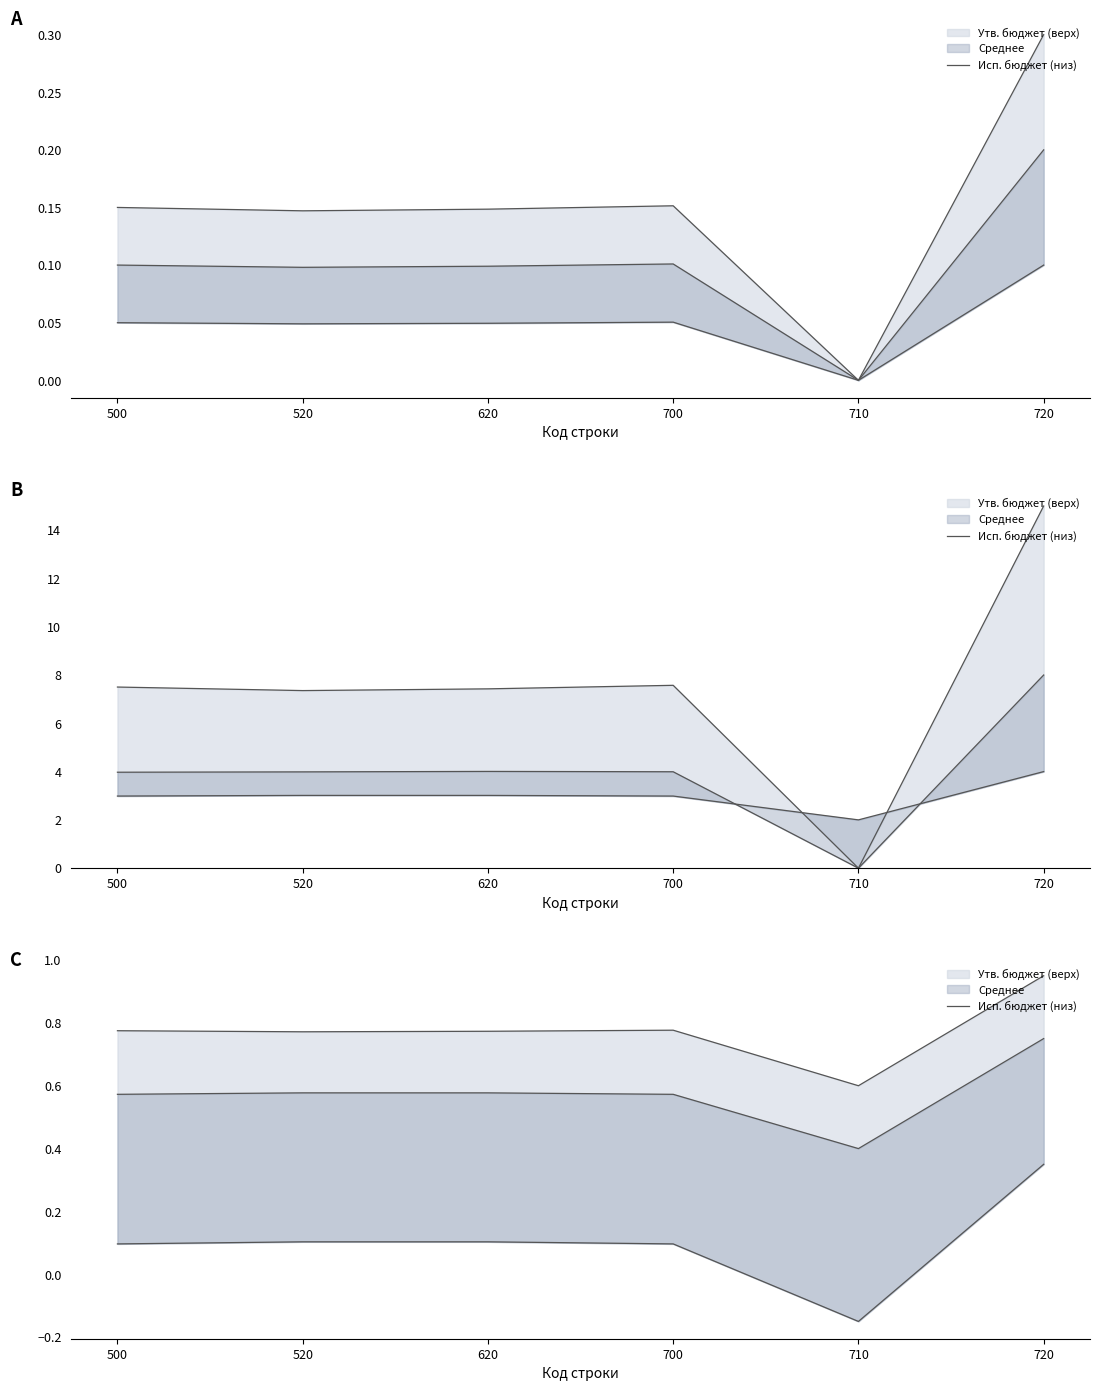

Reading right to left, what are all the values shown in this chart?

0.8	0.4	0.6	0.6	0.6	0.6